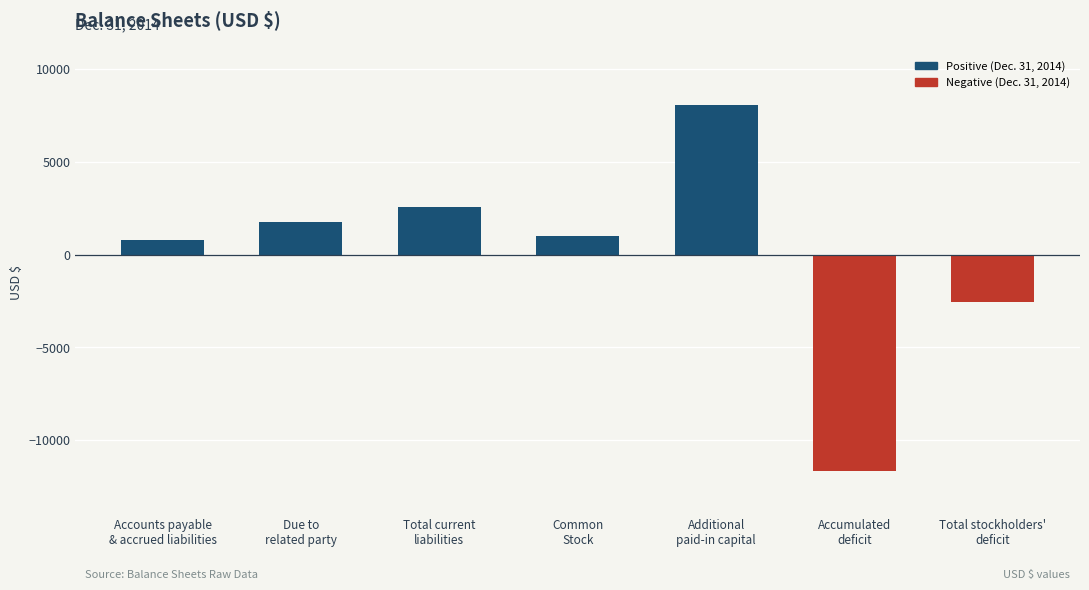

What is the ratio of the value at Due to
related party to the value at Additional
paid-in capital?

0.2